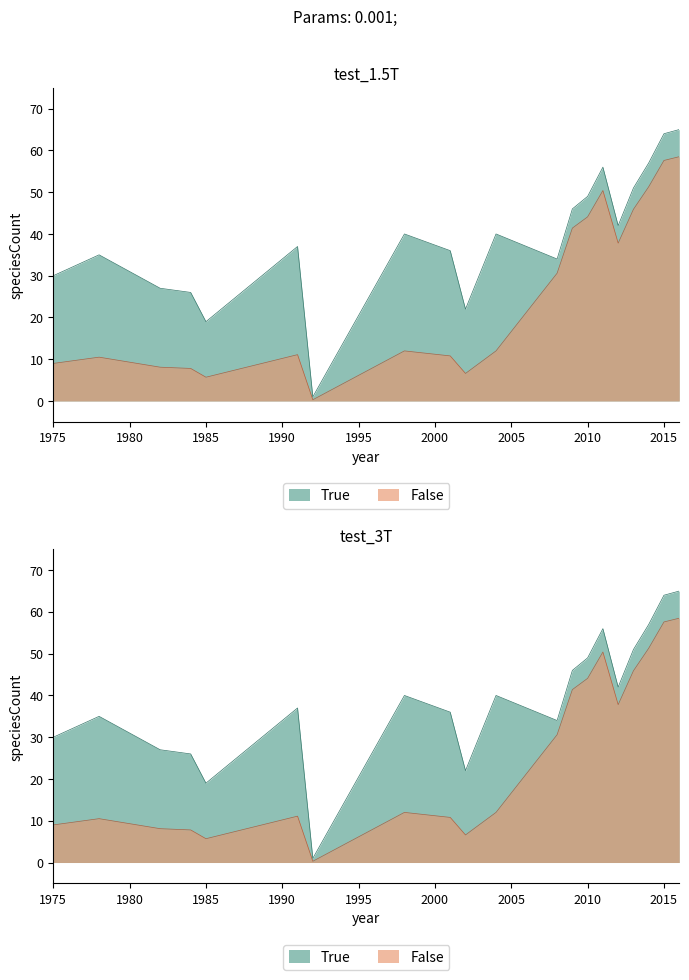

Which series has the largest total across all categories?

2017-12-22